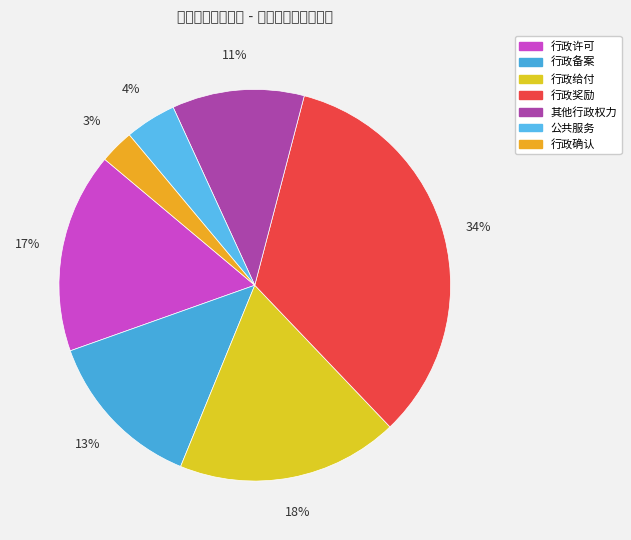

The 行政确认 slice represents 9% of the pie. True or false?

False